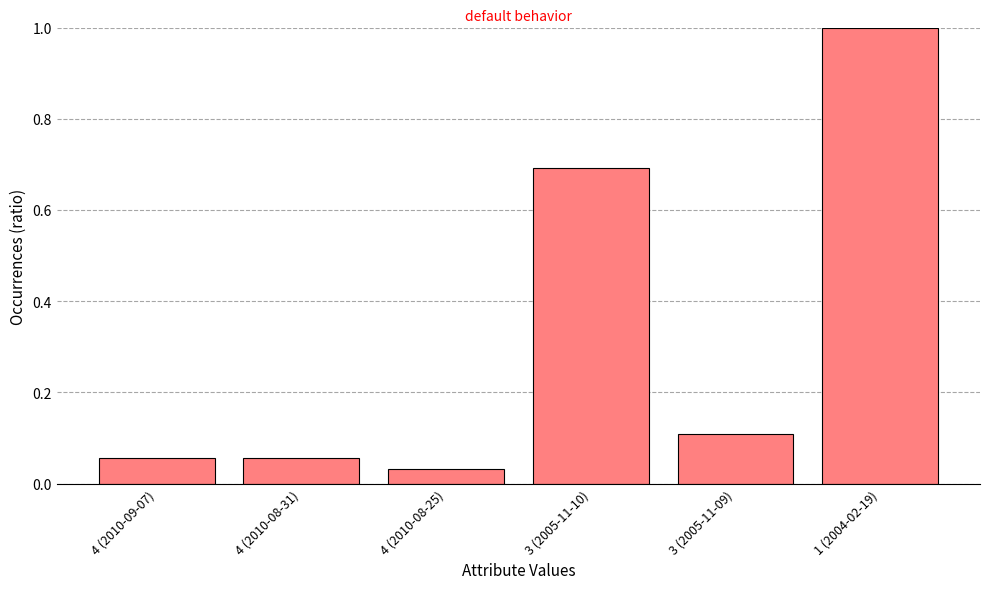

What is the difference between the values at 1 (2004-02-19) and 3 (2005-11-09)?

0.9